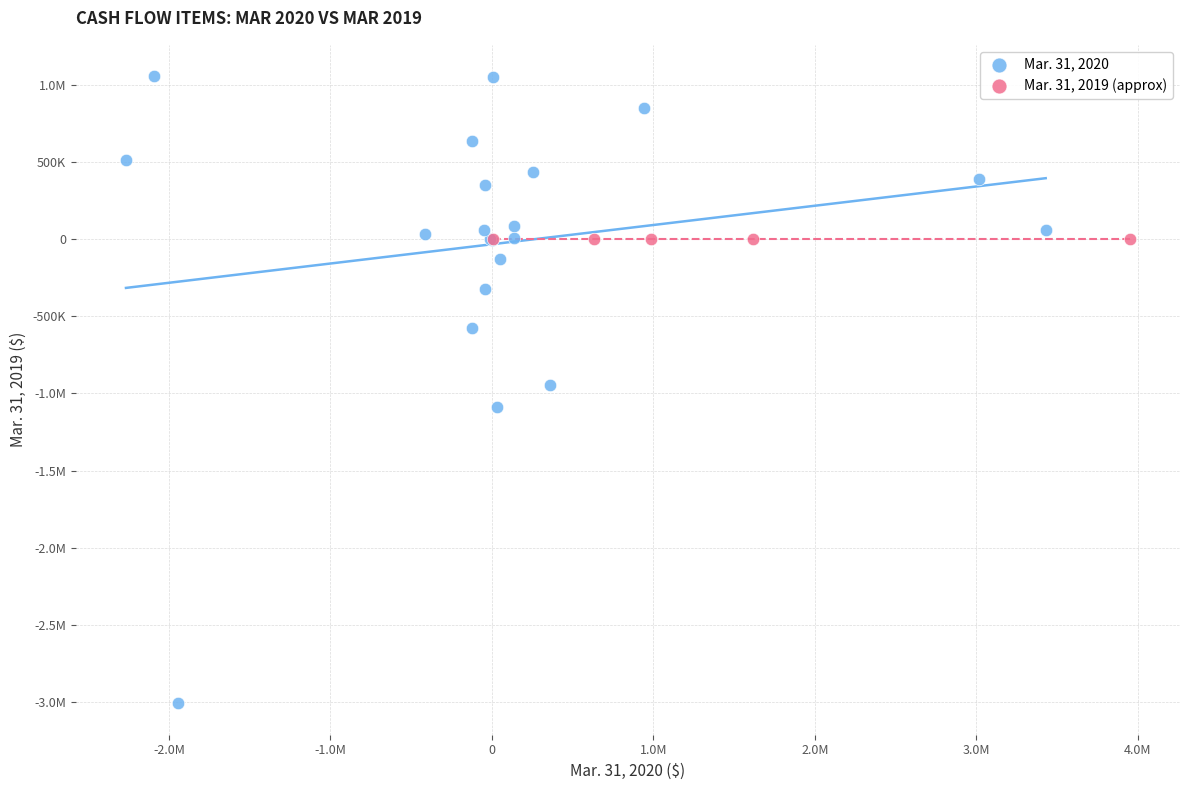

What are all the series names shown in the legend?

Mar. 31, 2020, Mar. 31, 2019 (approx)